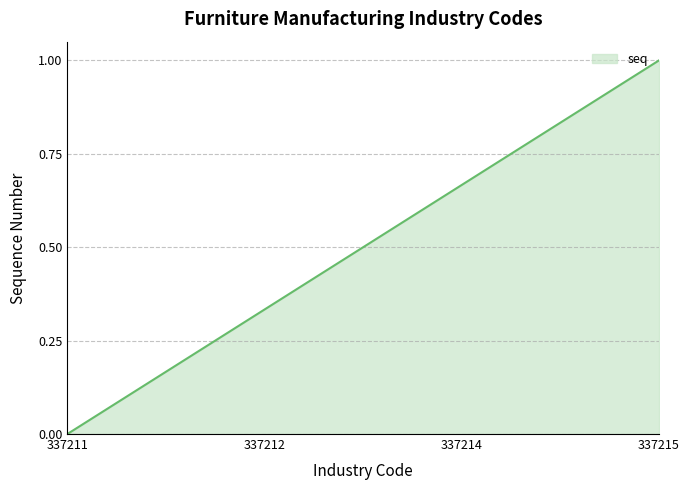

What is the sum of all values?

2.0